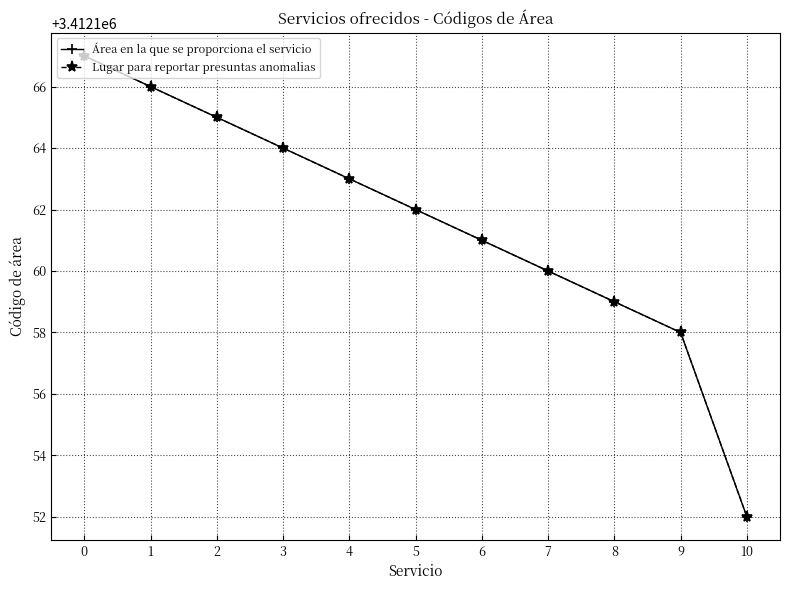

Is this an area chart (filled region under the line)?

No